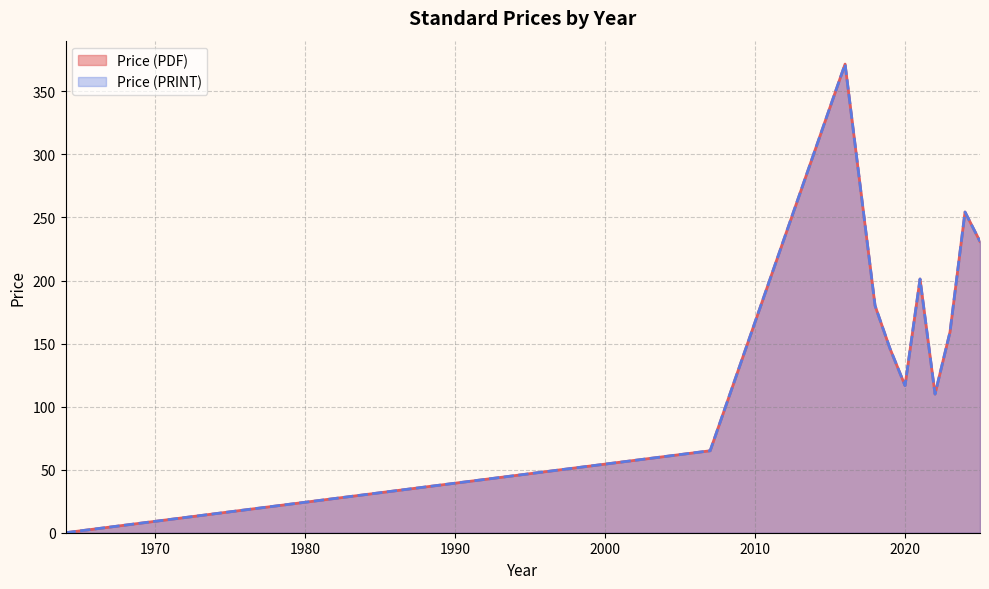

At 2021, list the series in order from smallest to largest.

Price (PDF), Price (PRINT)